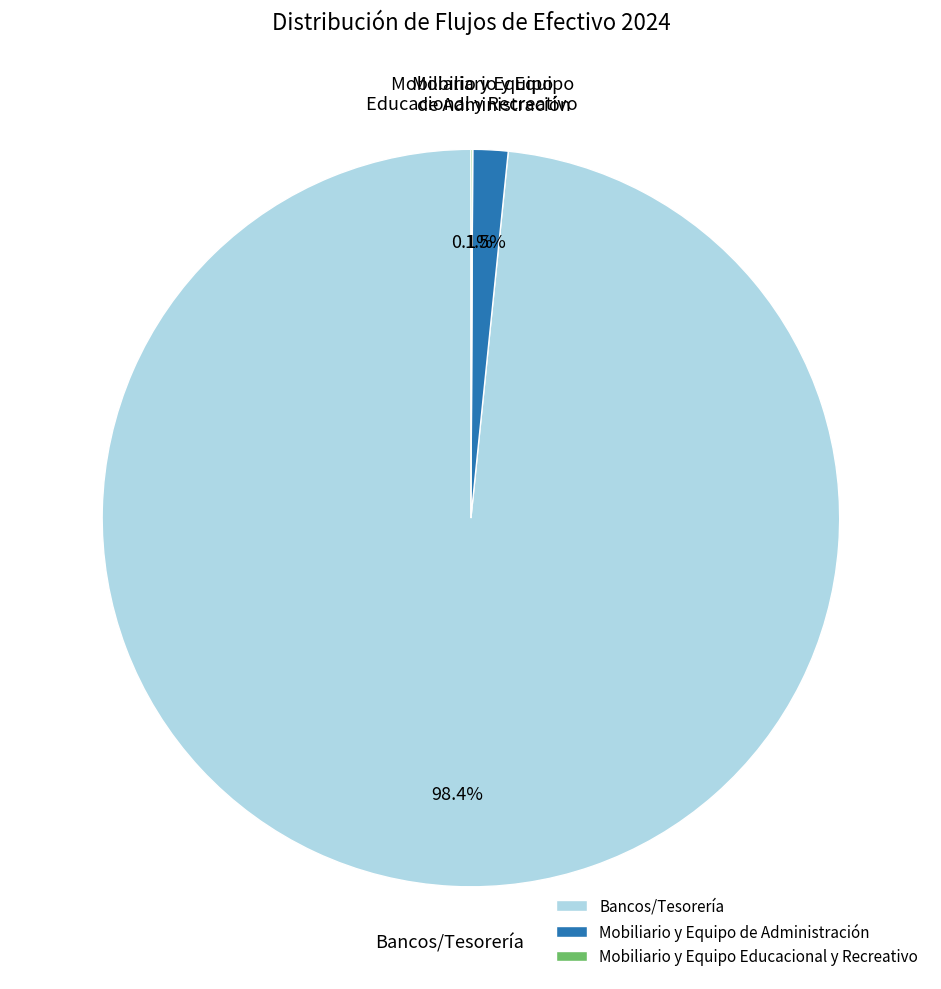

Which category has the biggest portion of the pie?

Bancos/Tesorería